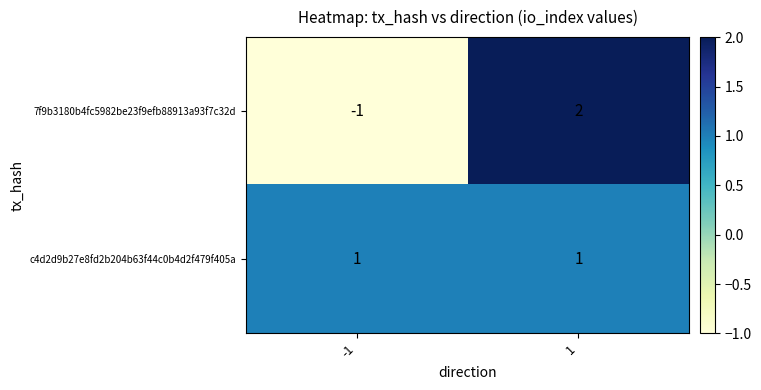

Rank the series at -1 from lowest to highest value.

7f9b3180b4fc5982be23f9efb88913a93f7c32d, c4d2d9b27e8fd2b204b63f44c0b4d2f479f405a